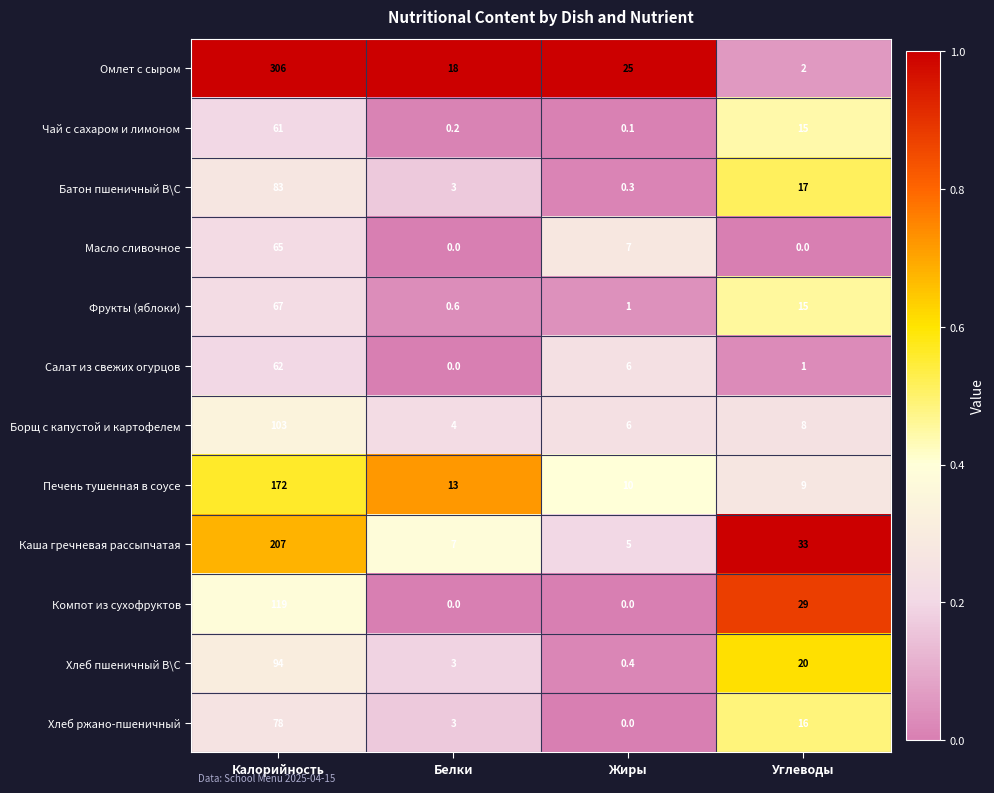

Rank the series by their maximum value, from lowest to highest.

Чай с сахаром и лимоном, Салат из свежих огурцов, Масло сливочное, Фрукты (яблоки), Хлеб ржано-пшеничный, Батон пшеничный В\С, Хлеб пшеничный В\С, Борщ с капустой и картофелем, Компот из сухофруктов, Печень тушенная в соусе, Каша гречневая рассыпчатая, Омлет с сыром